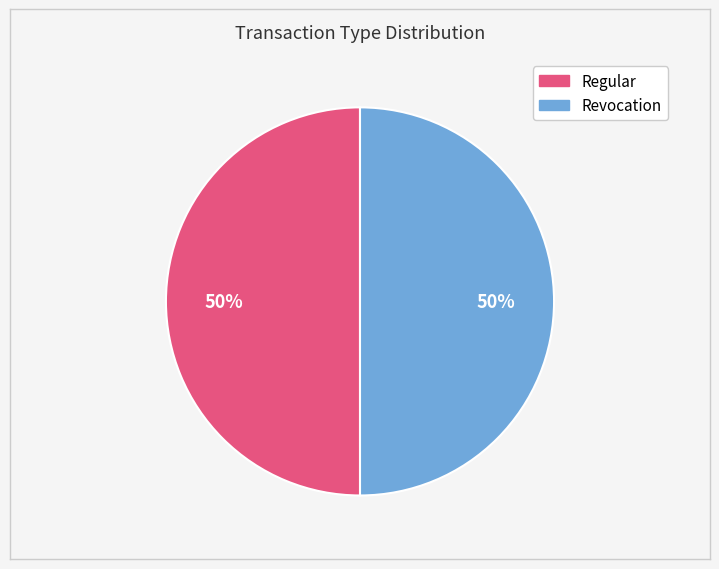

Is the sum of Regular and Revocation greater than half?

Yes